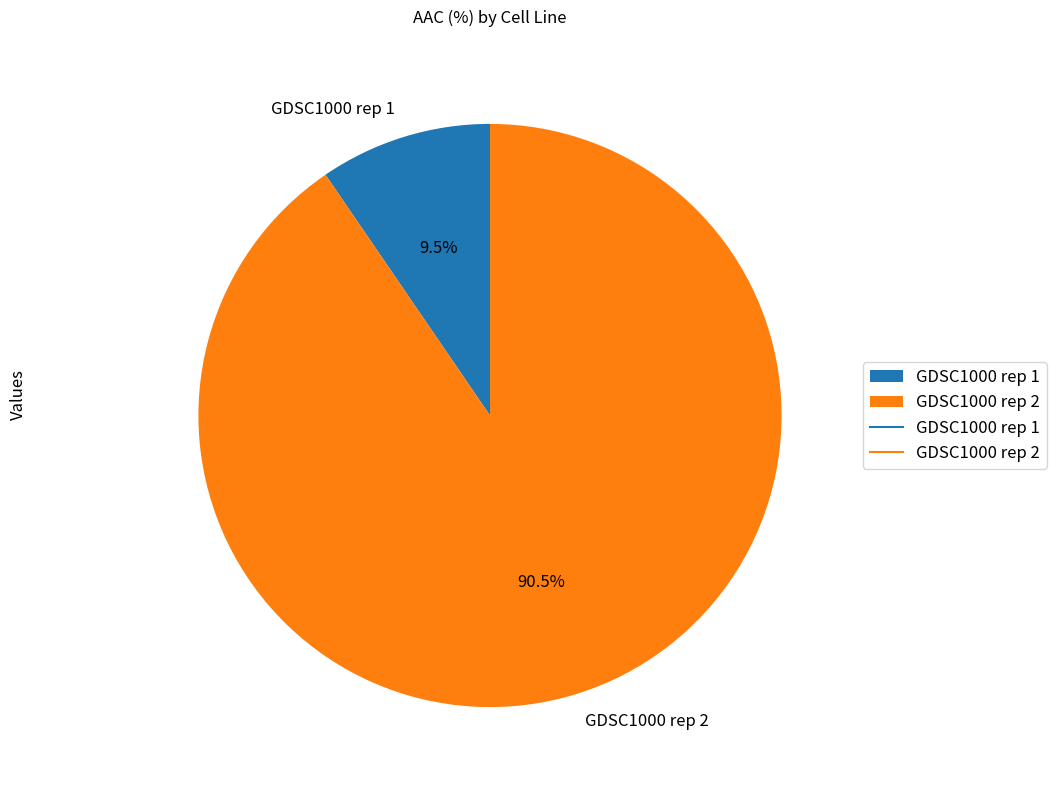

Rank the categories by value from highest to lowest.

GDSC1000 rep 2, GDSC1000 rep 1